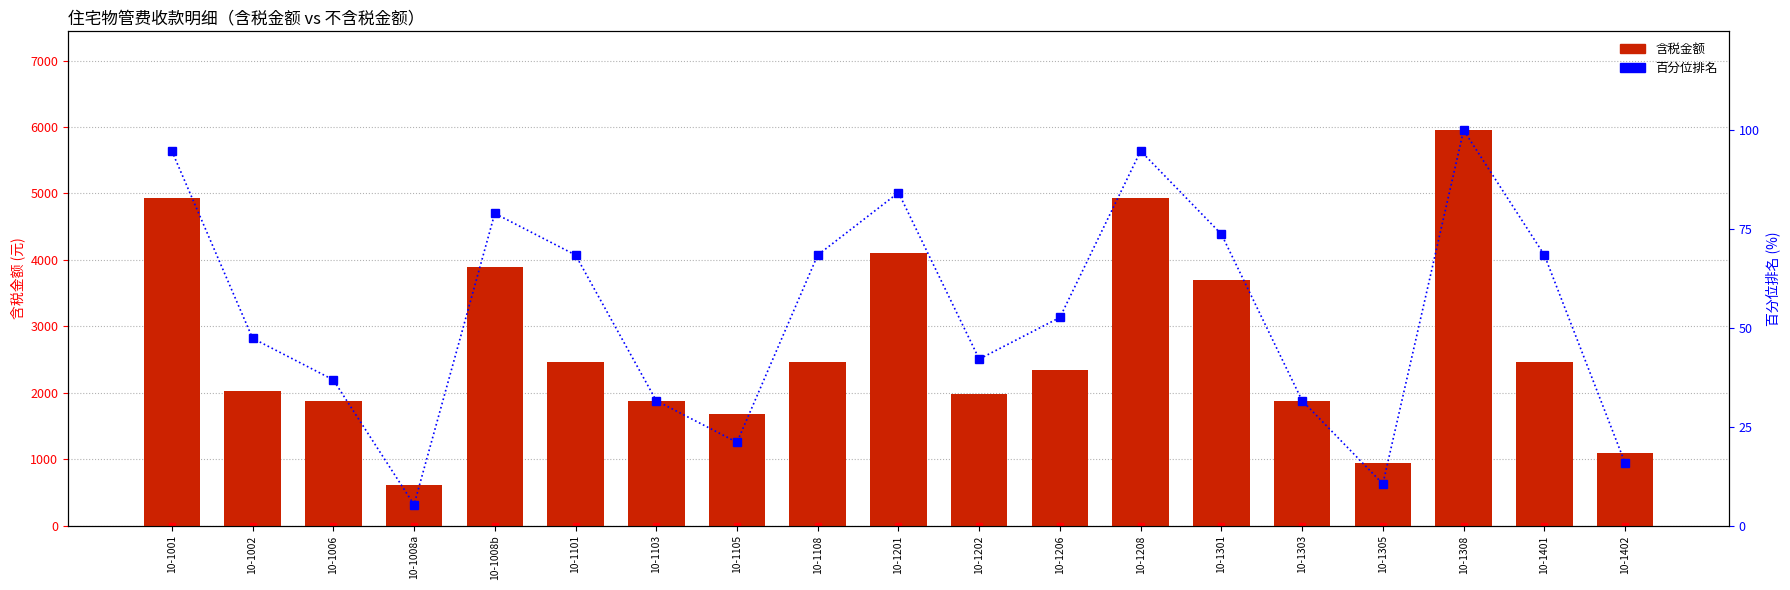

Is it true that 百分位排名（含税） equals 20.2 at 10-1008b?

False